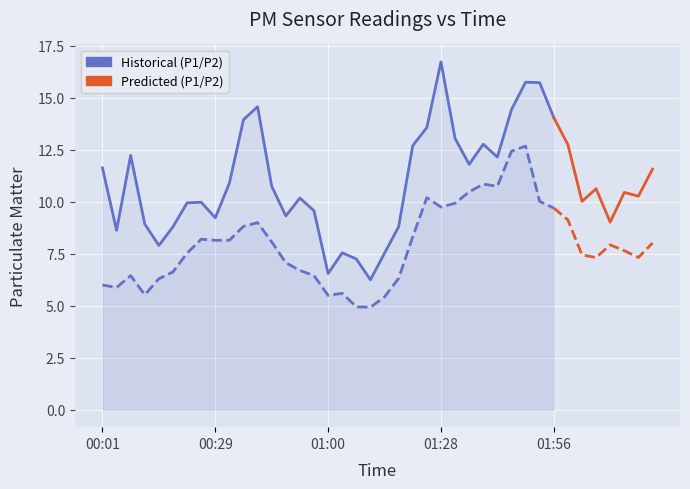

What are all the series names shown in the legend?

P1, P2